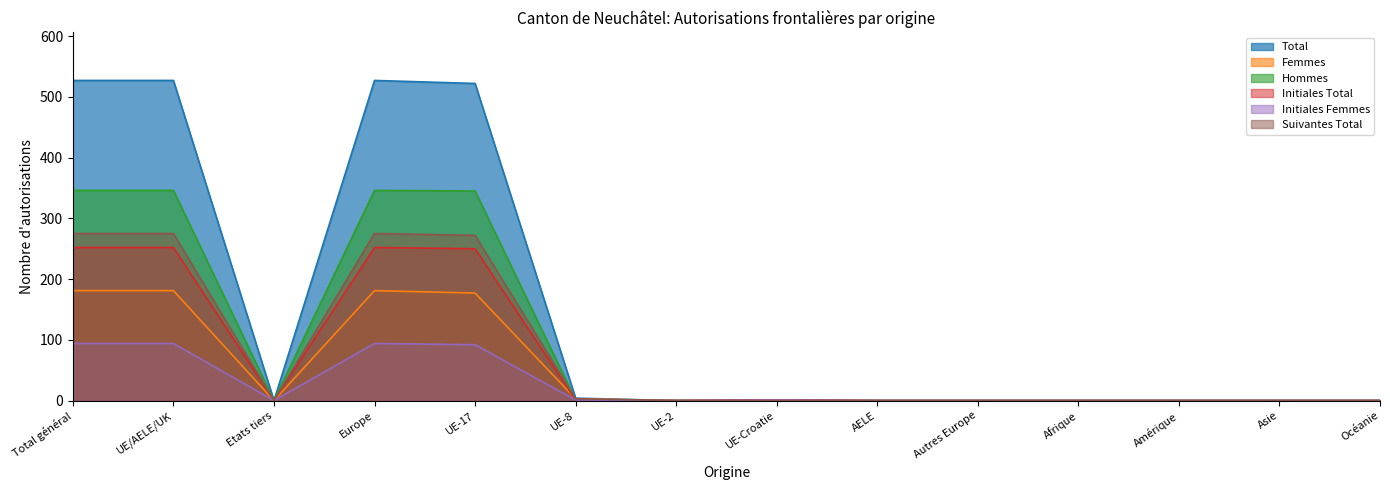

Which series has the widest spread of values?

Total